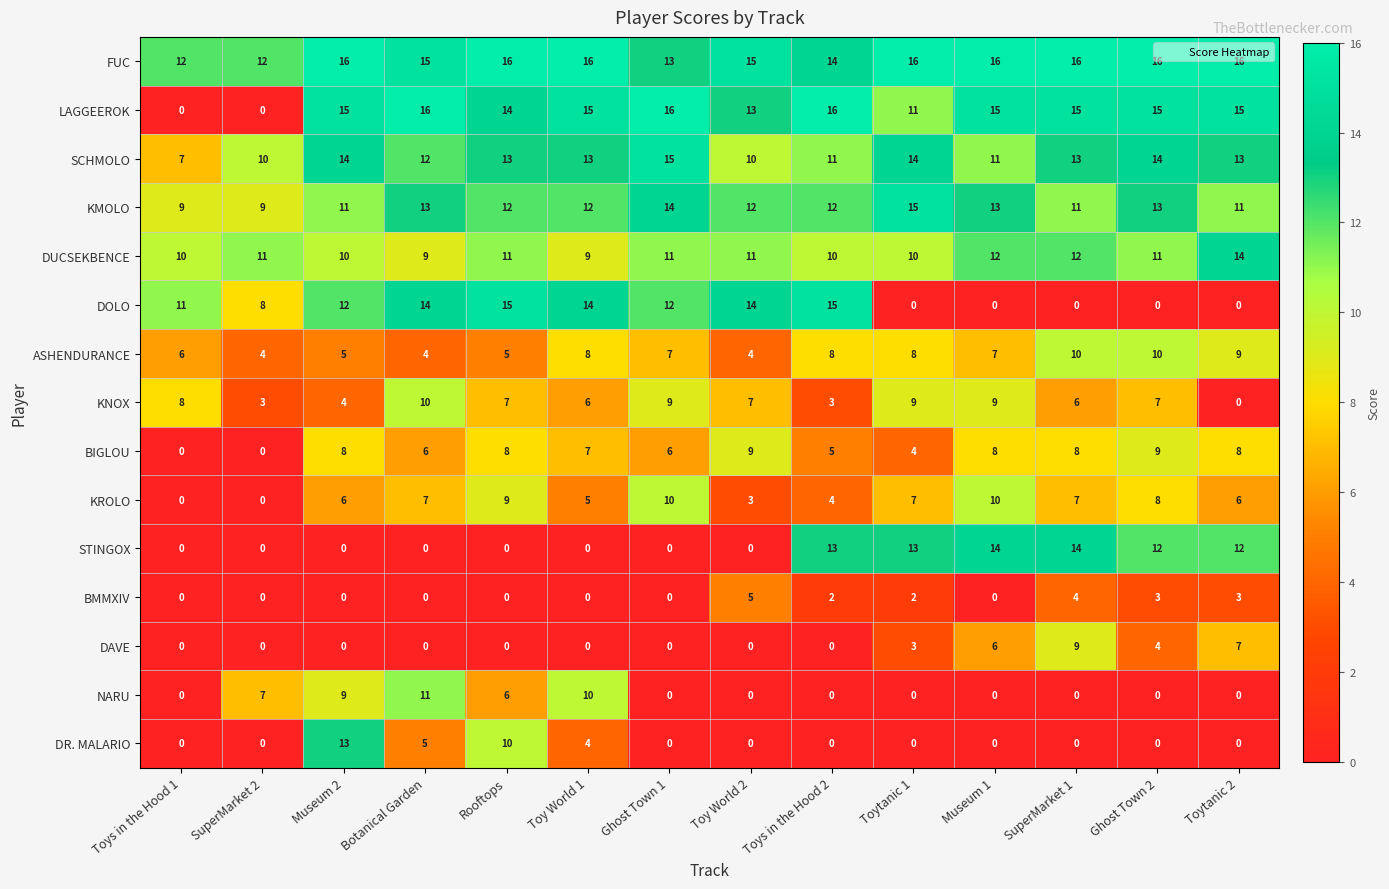

Is it true that DAVE equals 4 at Rooftops?

False